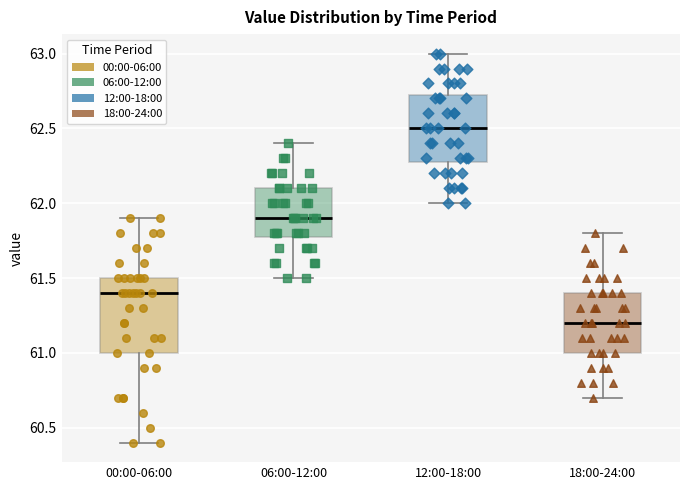

Which box has the lowest median line?

18:00-24:00